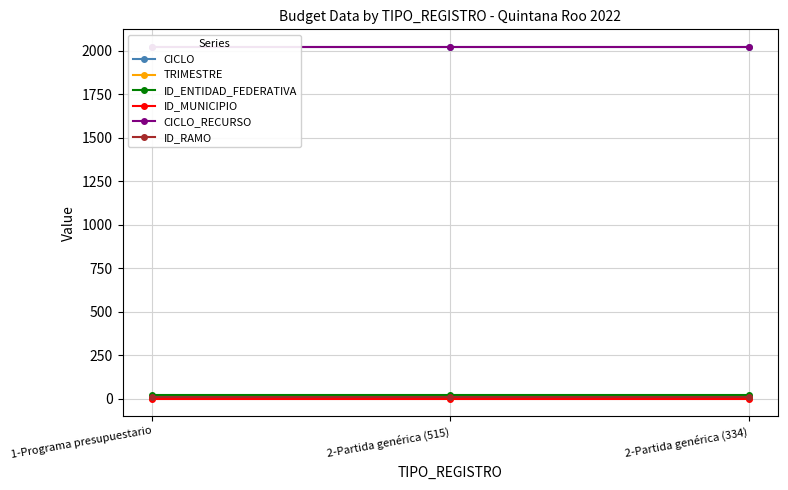

The CICLO_RECURSO series shows 2022 at 2-Partida genérica (334). True or false?

True